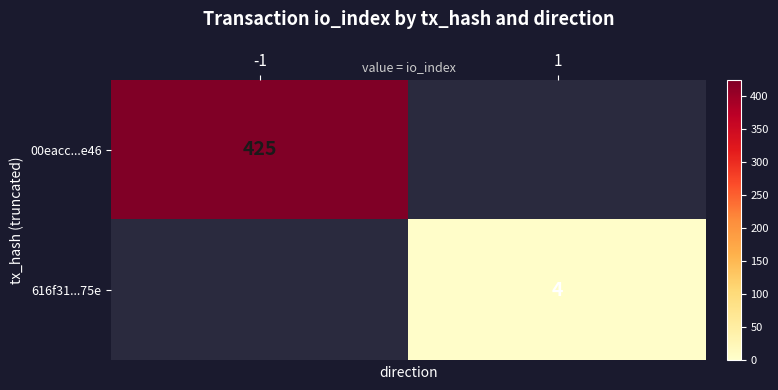

The value of 00eacc...e46 at -1 is 425. True or false?

True